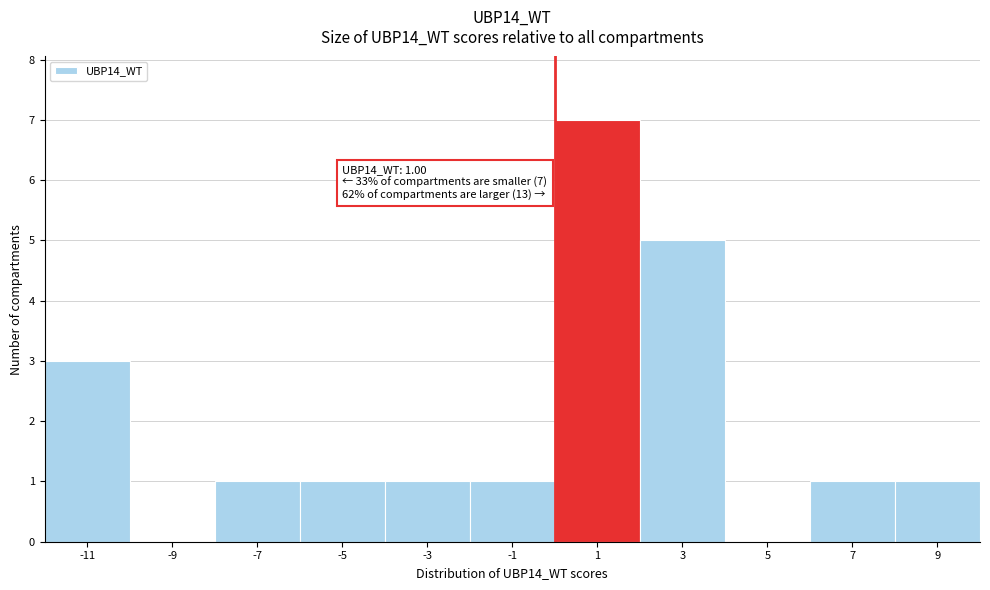

Reading left to right, what are all the values shown in this chart?

-11=3	-9=0	-7=1	-5=1	-3=1	-1=1	1=7	3=5	5=0	7=1	9=1